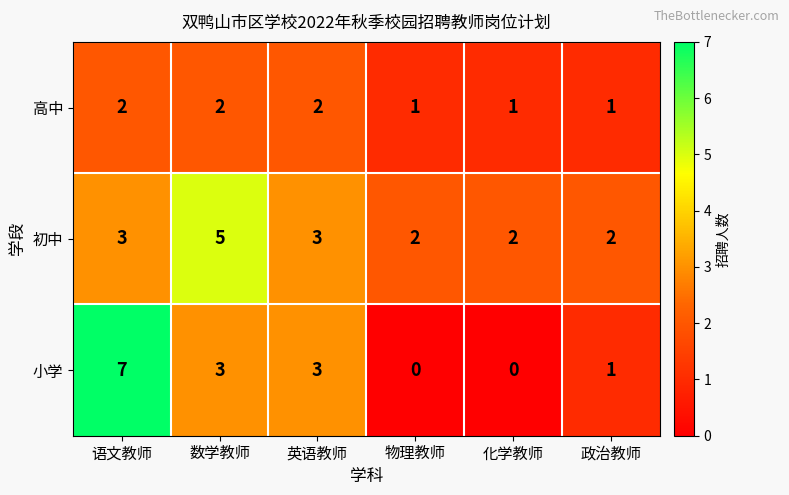

True or false: 小学 has a value of 10 at 语文教师.

False